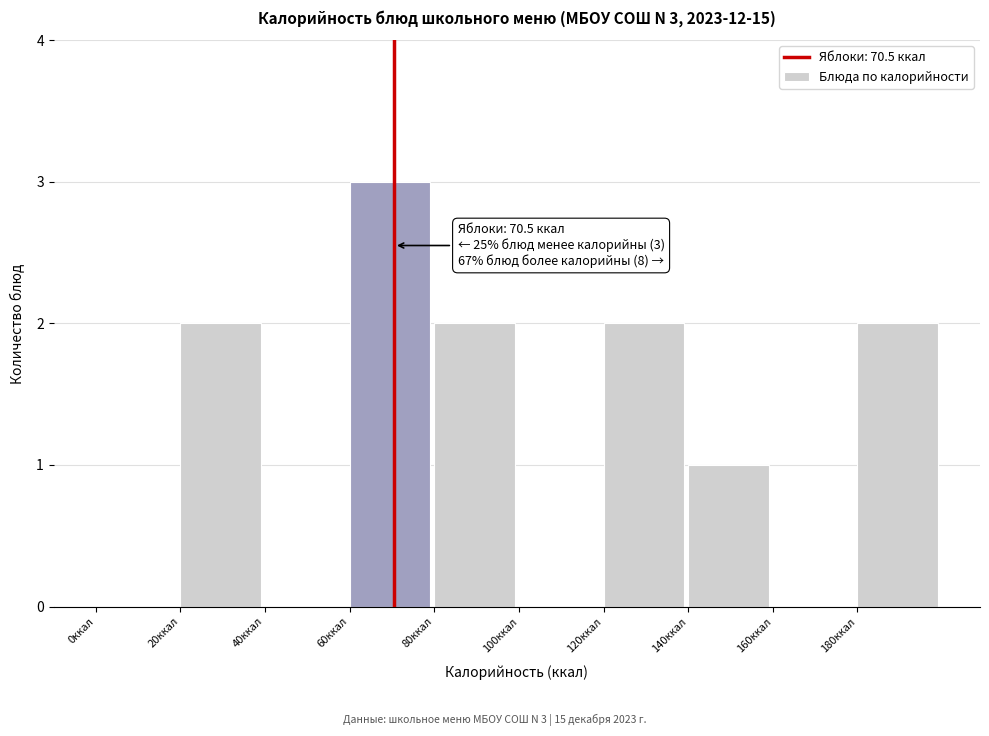

Which range on the x-axis has the tallest bar?

60 to 80